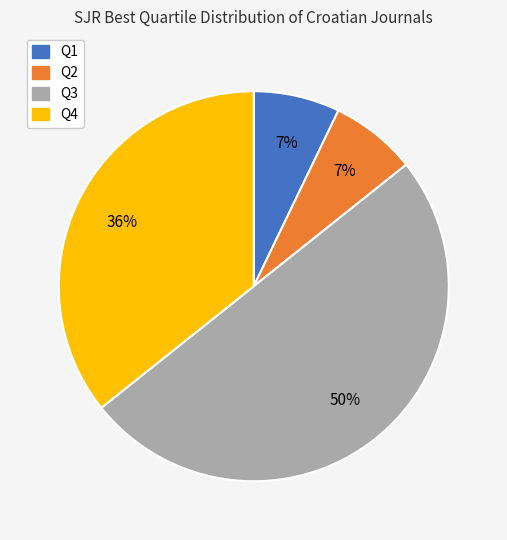

Which category has the biggest portion of the pie?

Q3